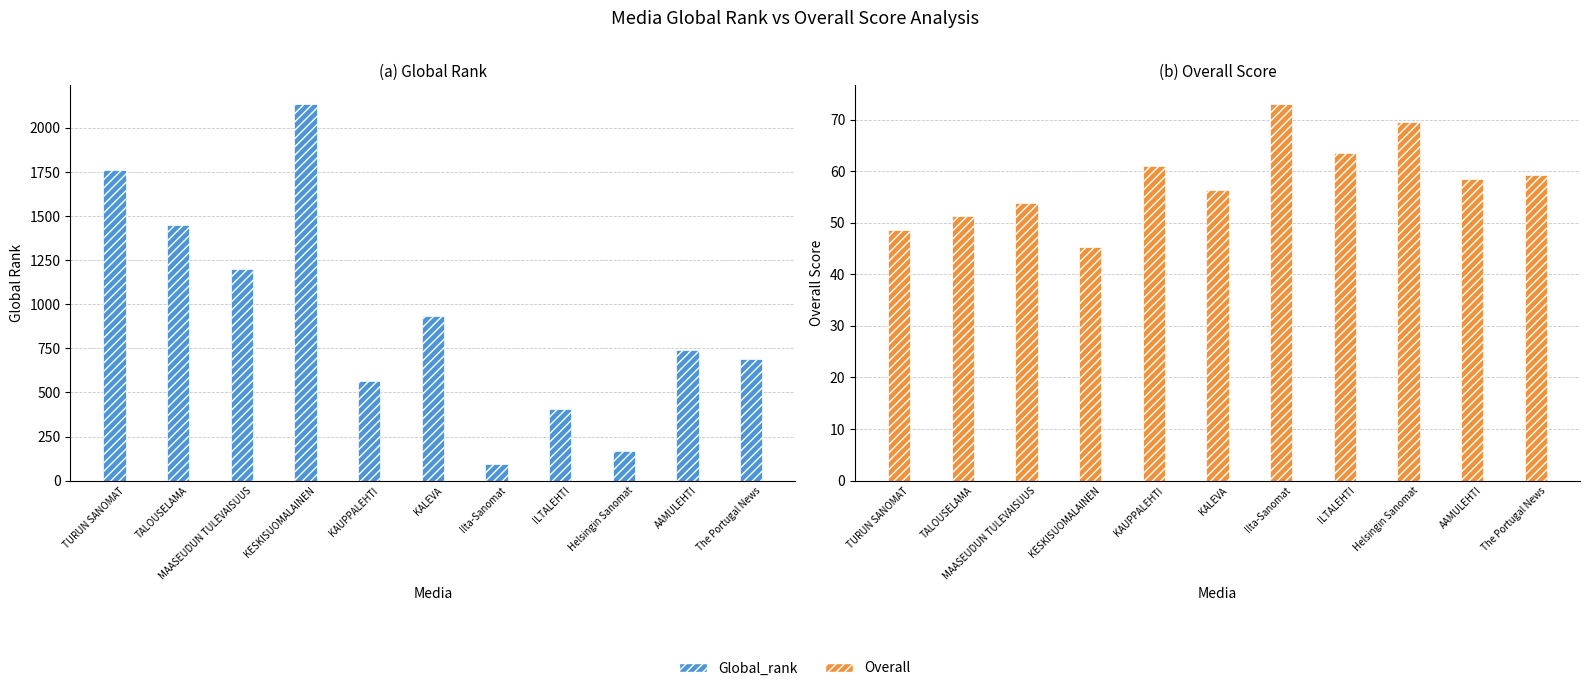

Are the bars grouped side by side (vs. stacked)?

Yes